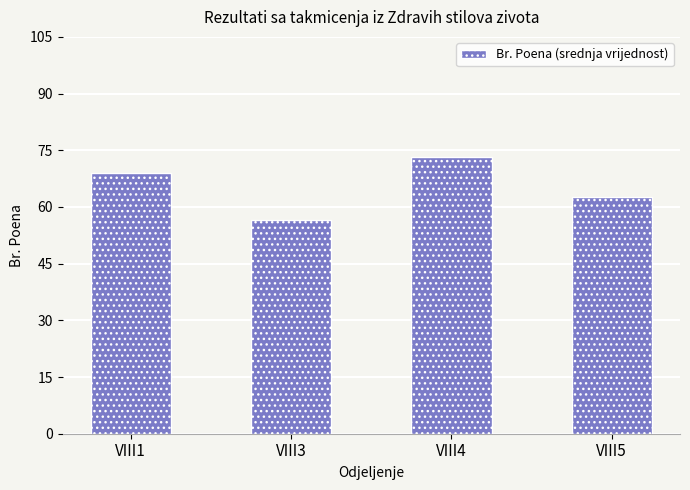

What value does the data have at VIII5?

62.6